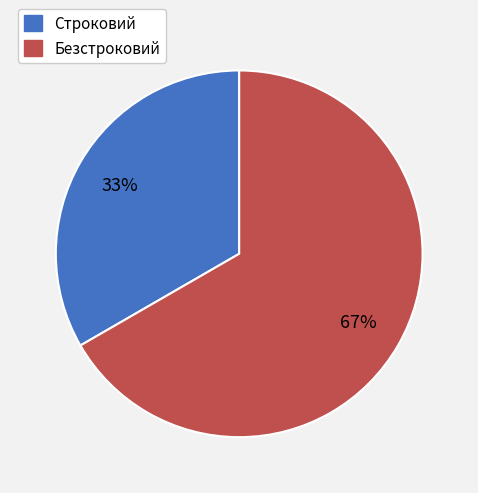

To the nearest percent, what is the combined percentage of Безстроковий and Строковий?

100%